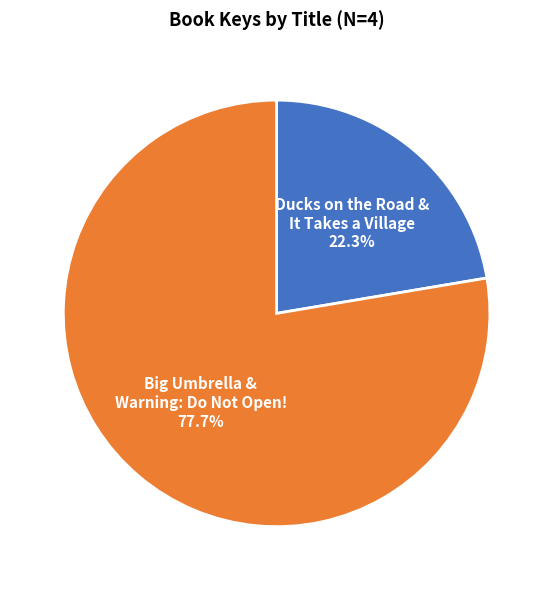

What is the smallest slice in the pie chart?

Ducks on the Road & It Takes a Village